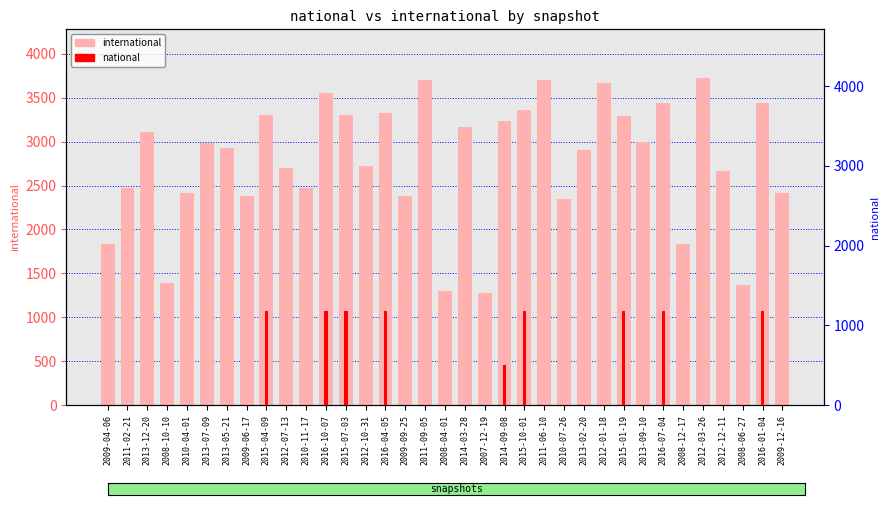

What is the difference between the second highest and second lowest values in the national series?

1178